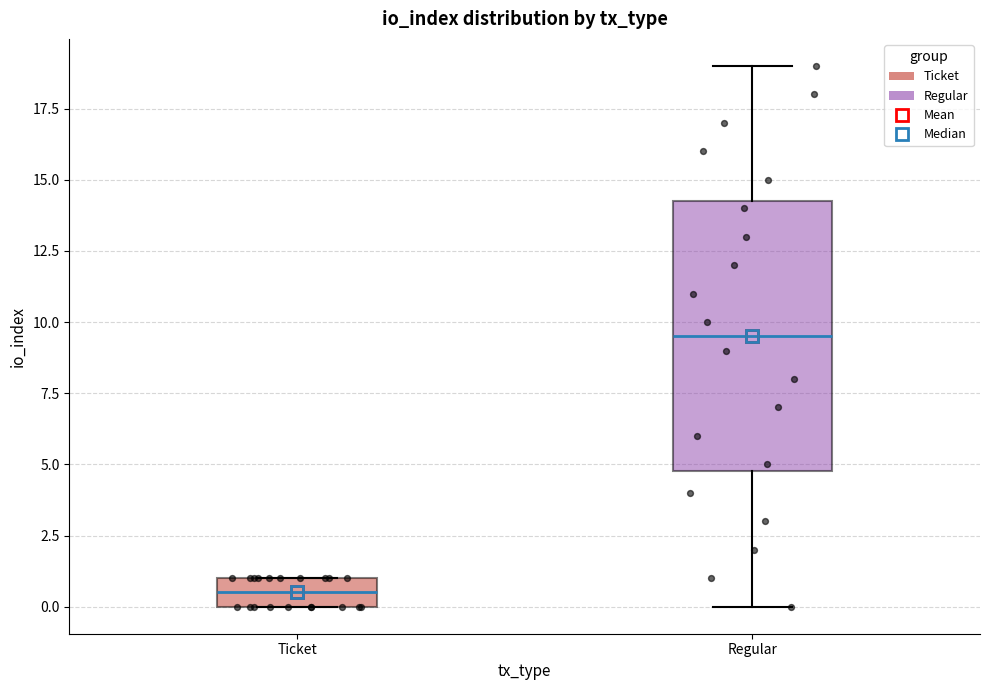

Reading left to right, transcribe this box plot: for each box, give where its median line is, the range the box spans, and where its two whiskers end, as read against the y-axis. The values are not printed on the chart, so give them approximately, as read against the axis.

Ticket: median 0.5, box 0.0 to 1.0, whiskers 0.0 to 1.0
Regular: median 9.5, box 5.0 to 14.5, whiskers 0.0 to 19.0